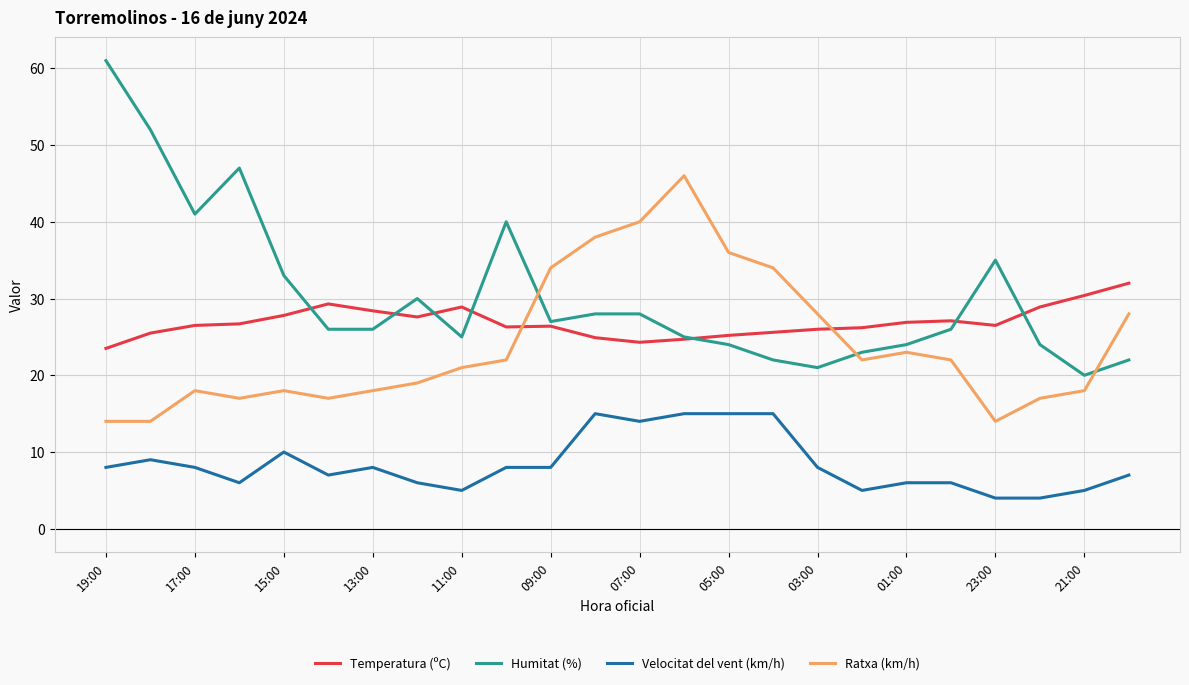

List the series in order of their peak value, lowest first.

Velocitat del vent (km/h), Temperatura (ºC), Ratxa (km/h), Humitat (%)